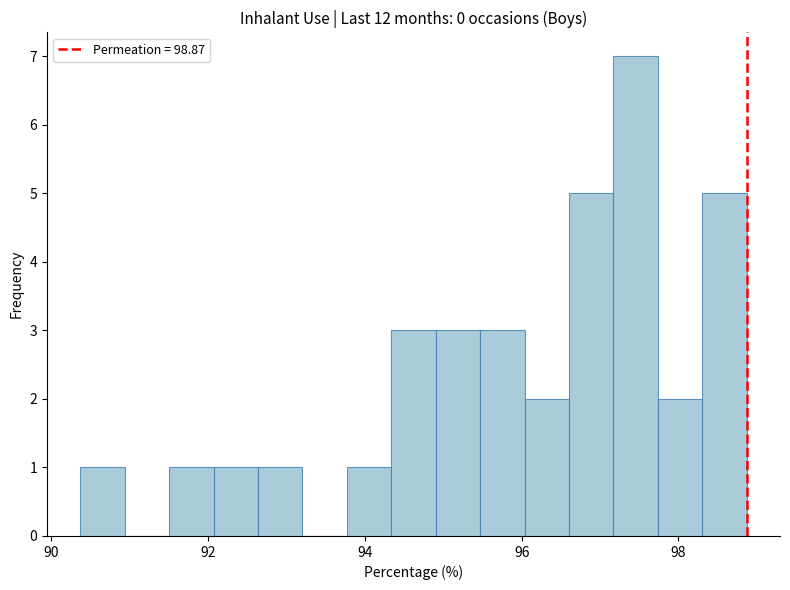

Read against the x-axis, roughly where is the centre of the tallest bar?

97.4